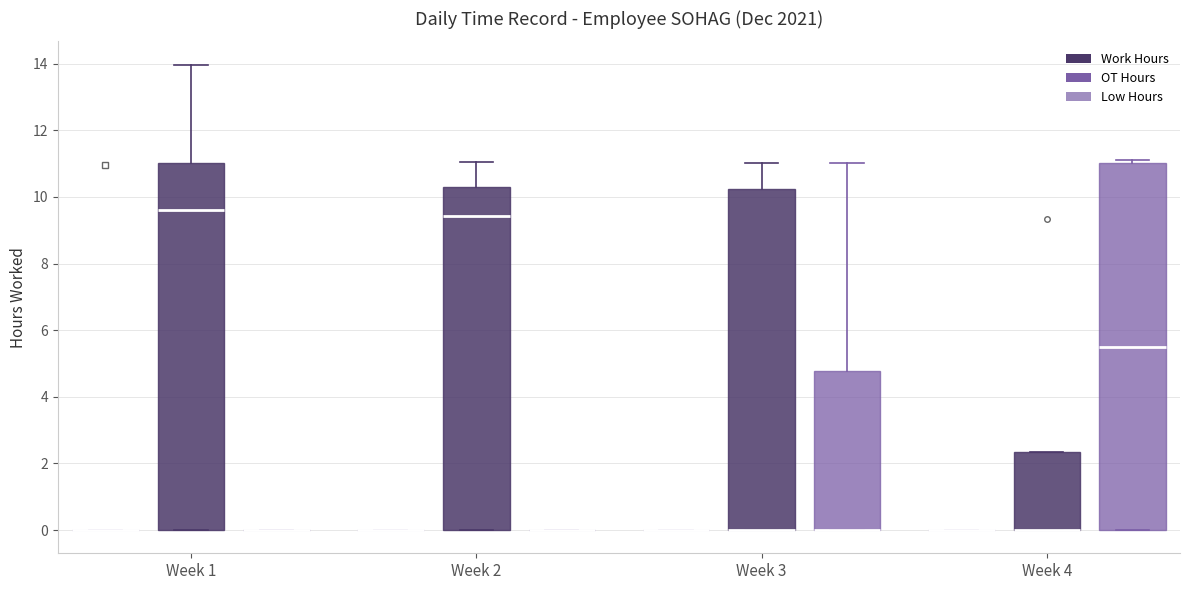

Reading left to right, read every box against the y-axis: the position of its median line, the range the box covers, and the ends of its whiskers. The values are not printed on the chart, so give them approximately, as read against the axis.

Week 1 (Low Hours): box collapsed to a line at 0.0, whiskers 0.0 to 0.0
Week 1 (Work Hours): median 9.6, box 0.0 to 11.0, whiskers 0.0 to 14.0
Week 1 (OT Hours): box collapsed to a line at 0.0, whiskers 0.0 to 0.0
Week 2 (Low Hours): box collapsed to a line at 0.0, whiskers 0.0 to 0.0
Week 2 (Work Hours): median 9.4, box 0.0 to 10.4, whiskers 0.0 to 11.0
Week 2 (OT Hours): box collapsed to a line at 0.0, whiskers 0.0 to 0.0
Week 3 (Low Hours): box collapsed to a line at 0.0, whiskers 0.0 to 0.0
Week 3 (Work Hours): median 0.0 (drawn on the box's lower edge), box 0.0 to 10.2, whiskers 0.0 to 11.0
Week 3 (OT Hours): median 0.0 (drawn on the box's lower edge), box 0.0 to 4.8, whiskers 0.0 to 11.0
Week 4 (Low Hours): box collapsed to a line at 0.0, whiskers 0.0 to 0.0
Week 4 (Work Hours): median 0.0 (drawn on the box's lower edge), box 0.0 to 2.4, whiskers 0.0 to 2.4
Week 4 (OT Hours): median 5.4, box 0.0 to 11.0, whiskers 0.0 to 11.2